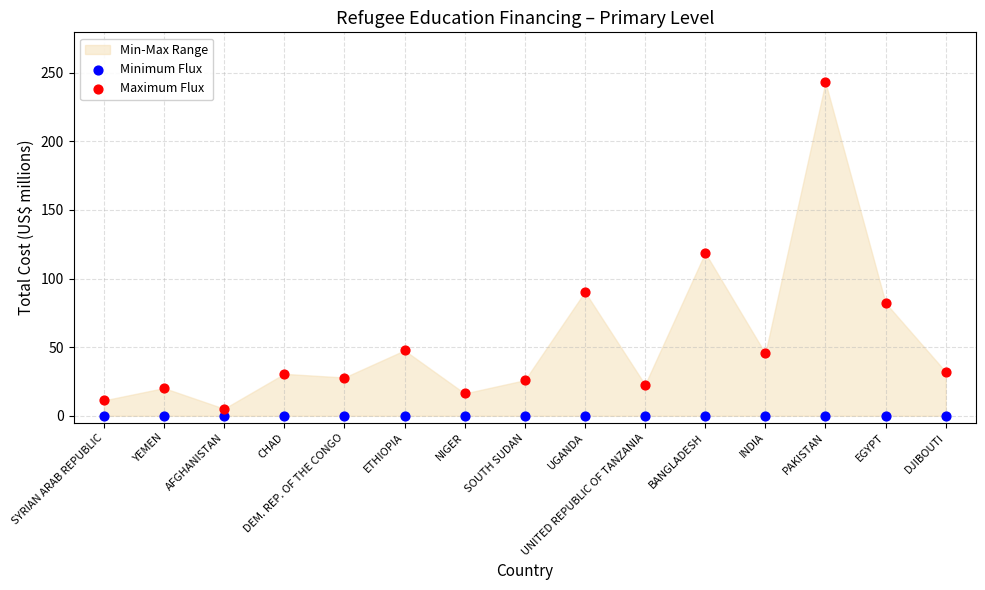

Which series reaches the maximum Y coordinate?

Maximum Flux